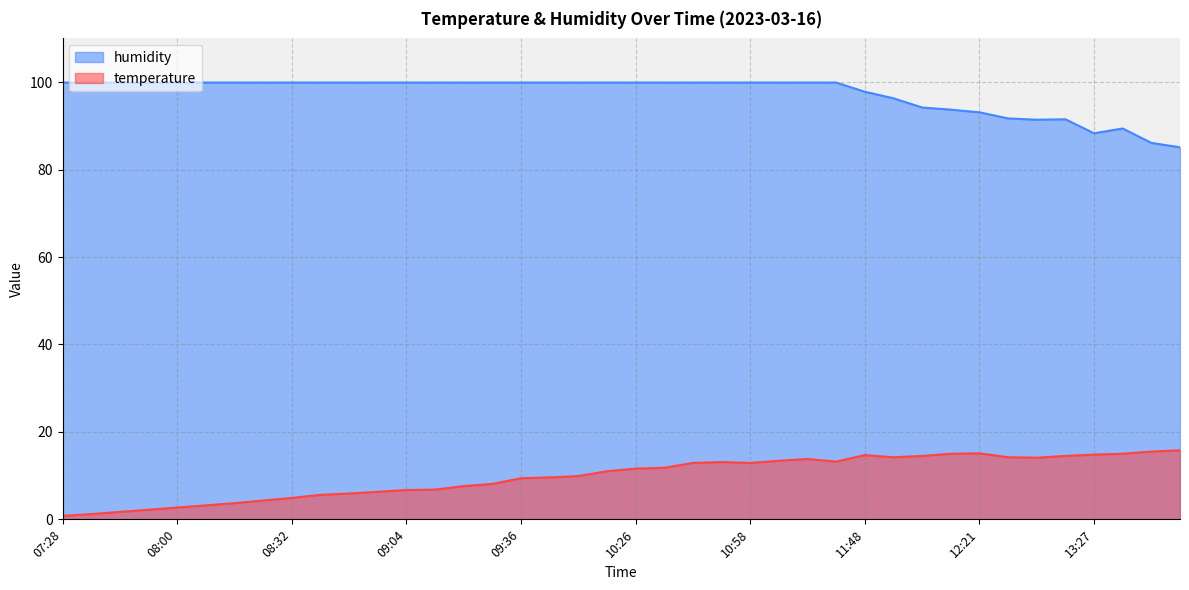

How many lines are shown in the chart?

2